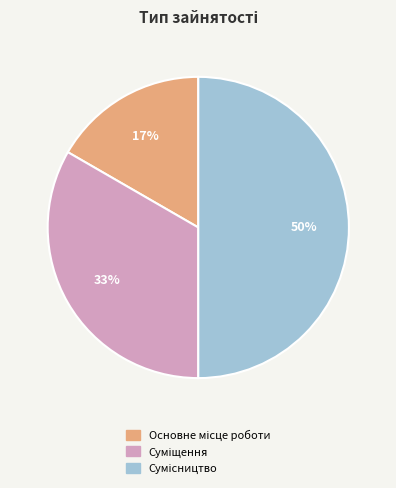

To the nearest percent, what is the average slice percentage?

33%